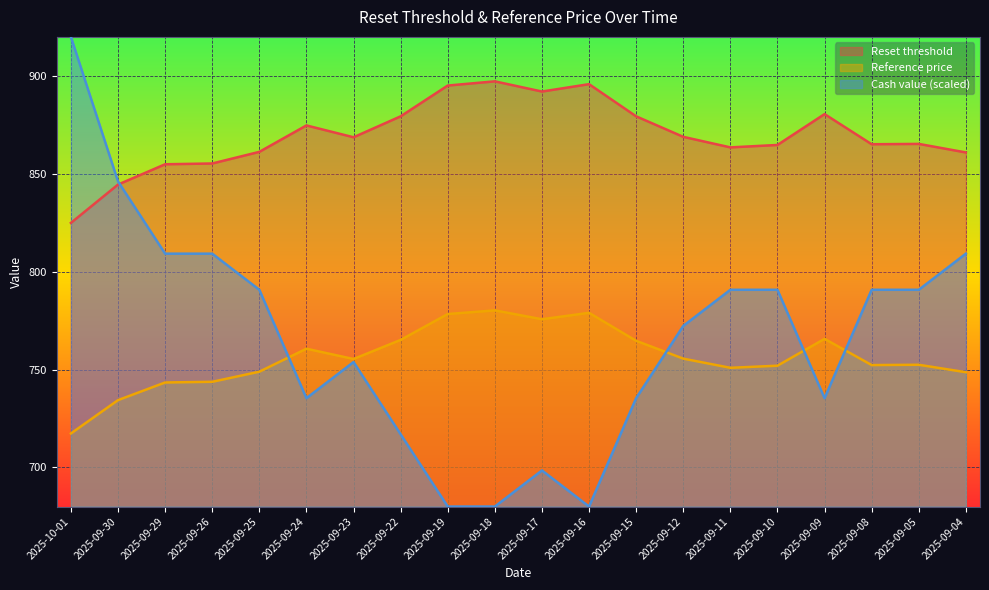

What is the label of the 17th point from the right?

2025-09-26